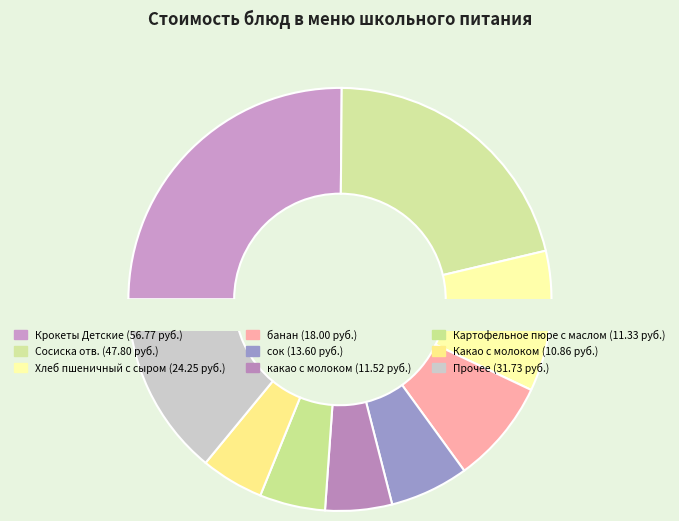

The банан slice represents 8% of the pie. True or false?

True